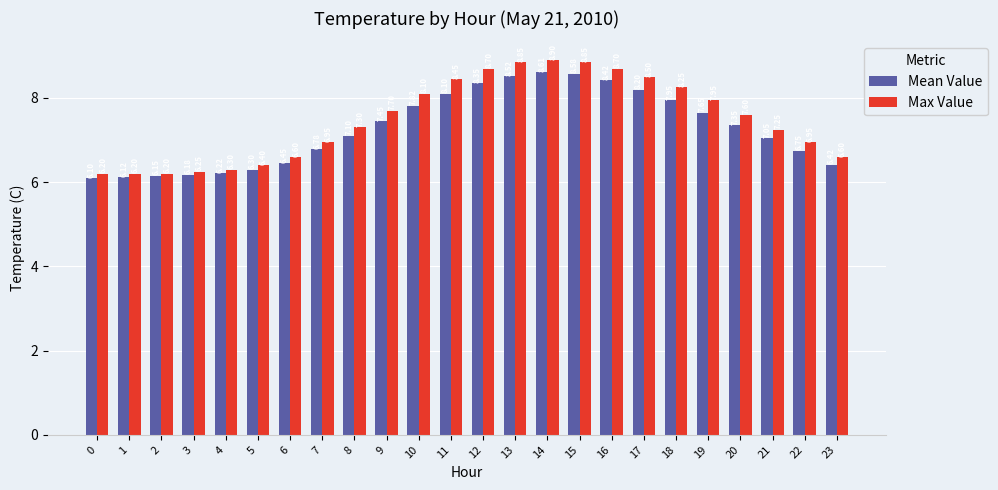

The value of Mean Value at 14 is 8.6. True or false?

True